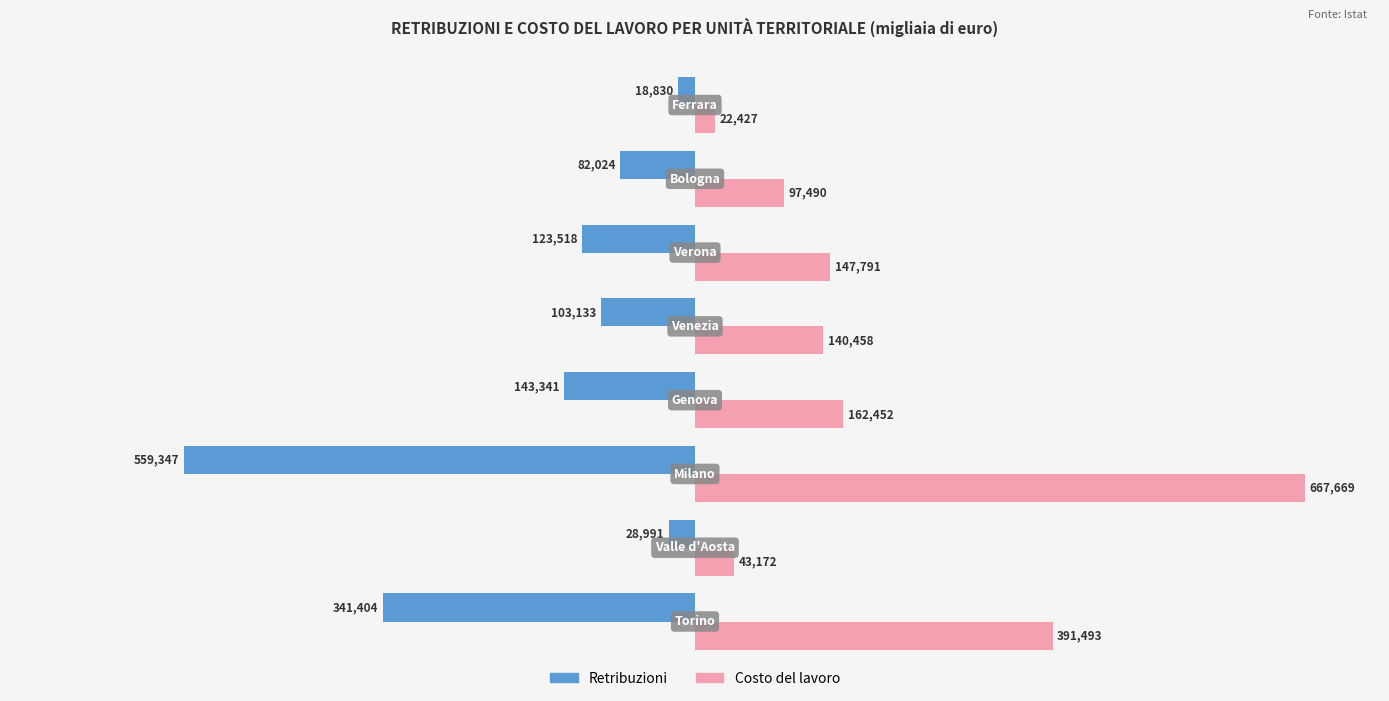

What is the greatest value displayed?

667669